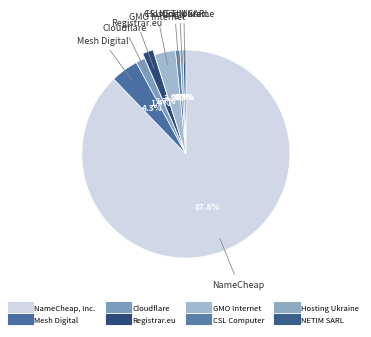

What is the change in value from Hosting Ukraine to NETIM SARL?

-1